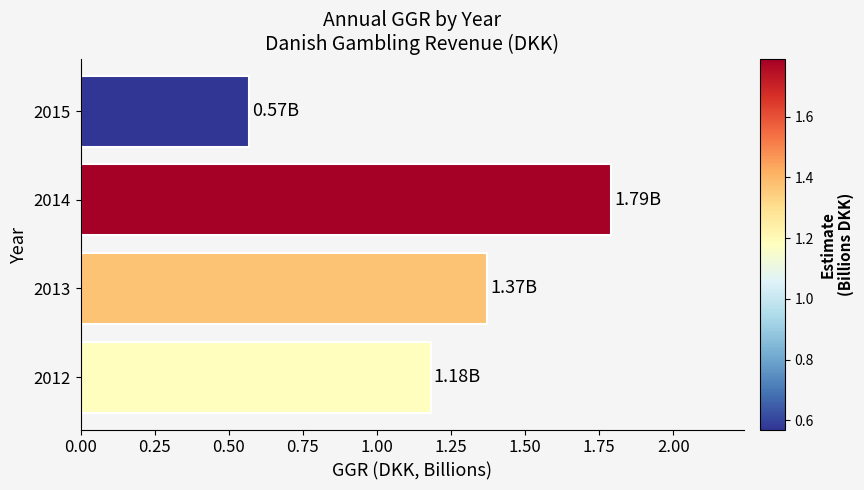

Count the number of values greater than 1.

3